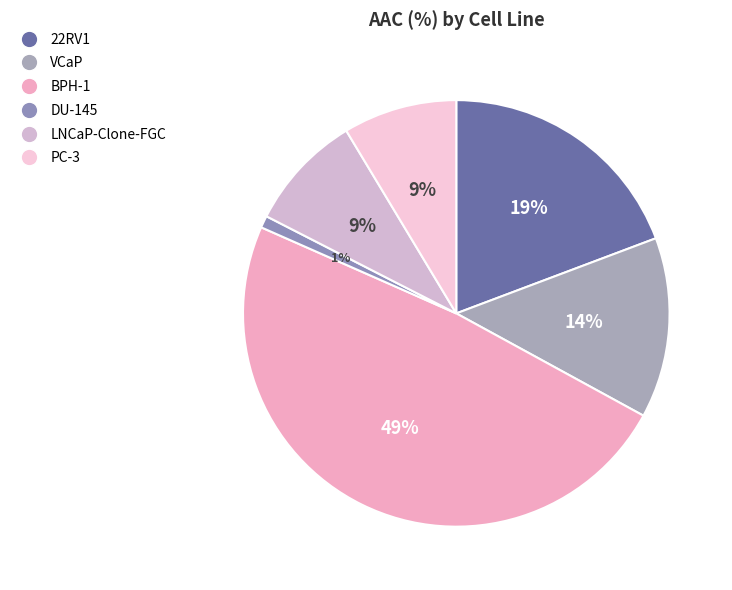

To the nearest percent, what percentage of the pie is VCaP?

14%